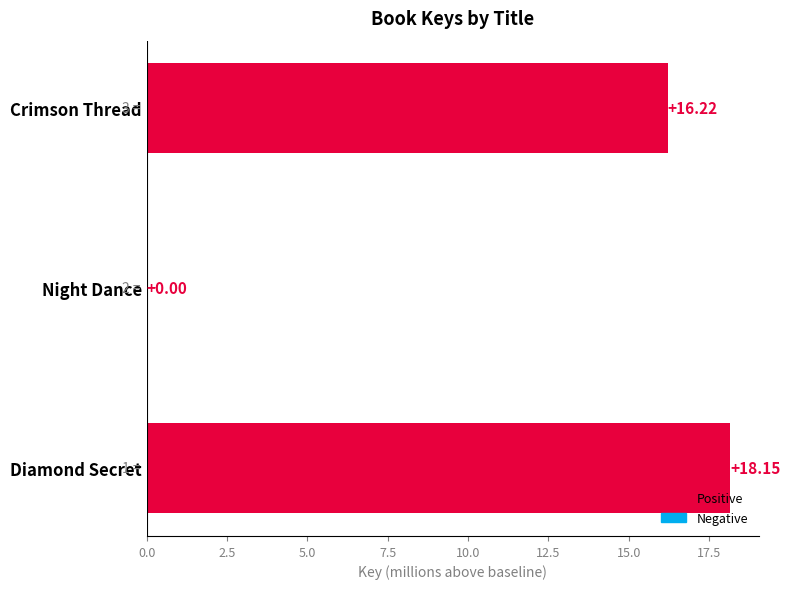

How many data points are above 16?

2